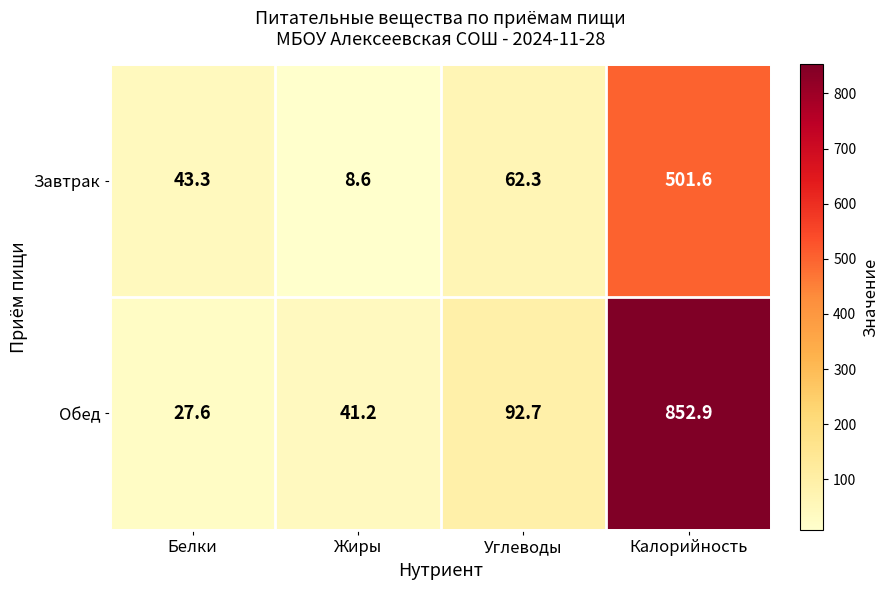

What is the smallest value displayed?

8.6